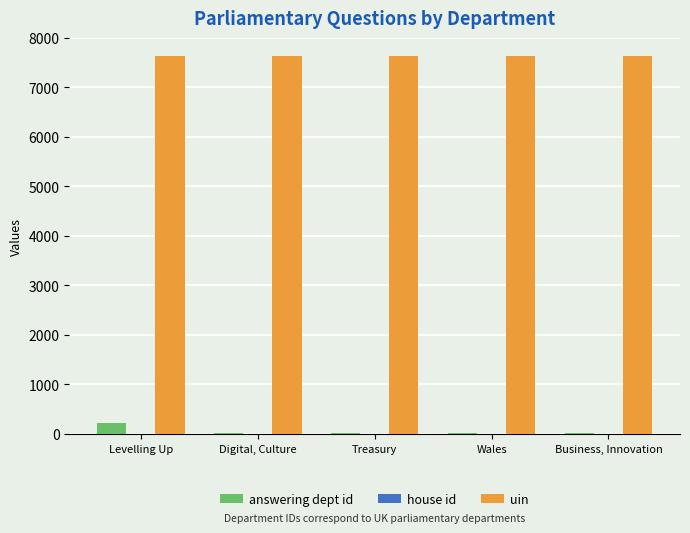

Which series has the largest total across all categories?

uin